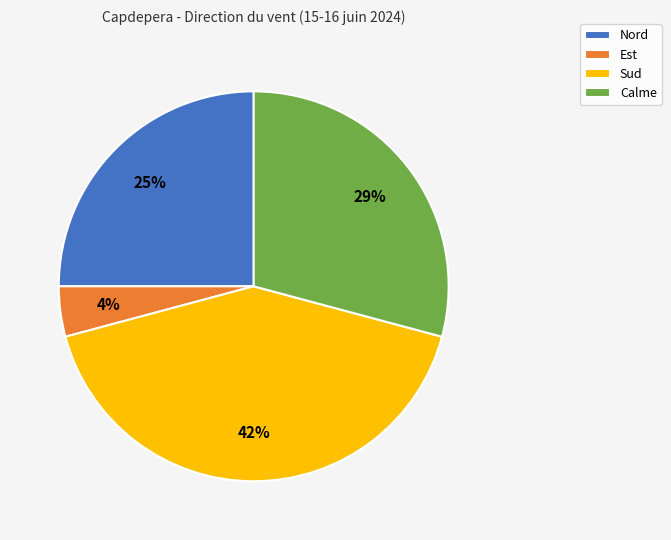

How many segments does this pie chart have?

4